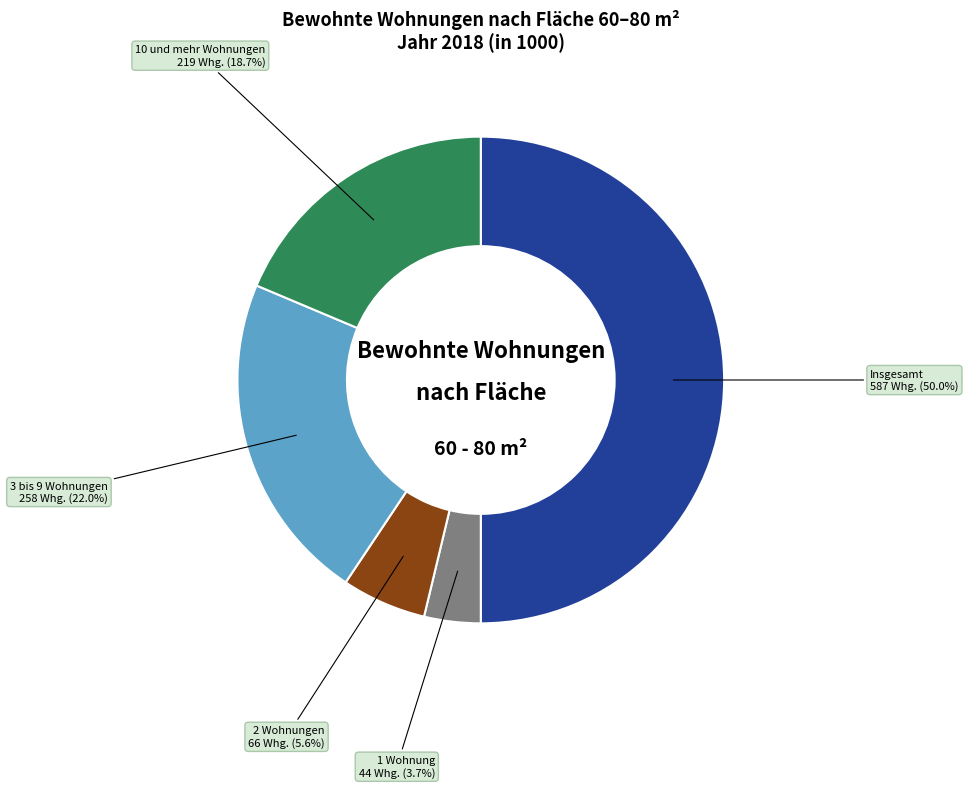

Is it true that 10 und mehr Wohnungen is 19% of the pie?

True